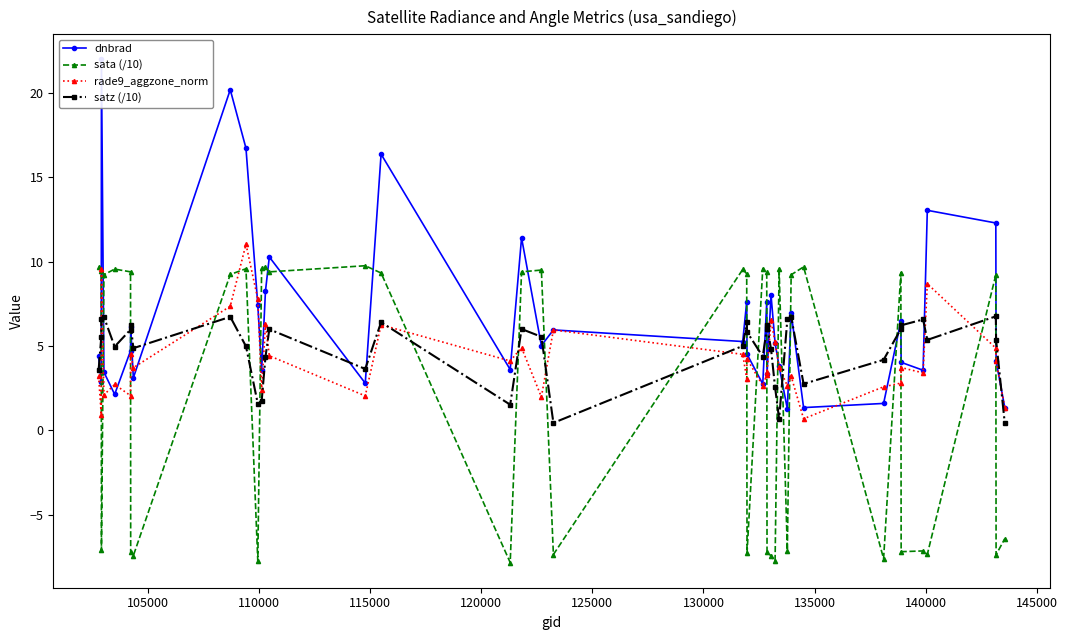

What is the value of the rade9_aggzone_norm point at the 29th from the left?

3.7